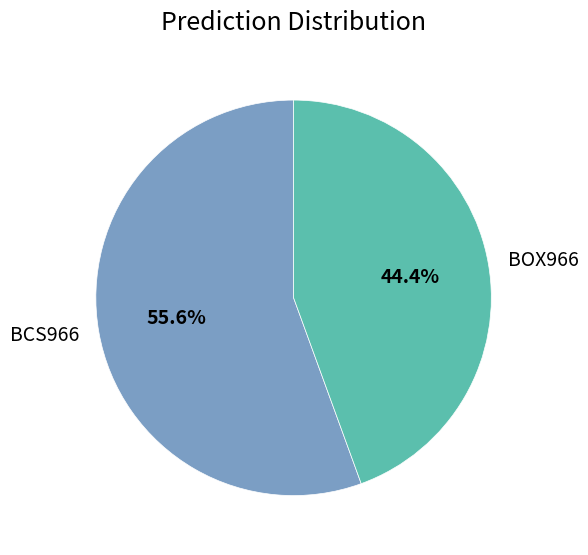

Does any single category account for the majority?

Yes